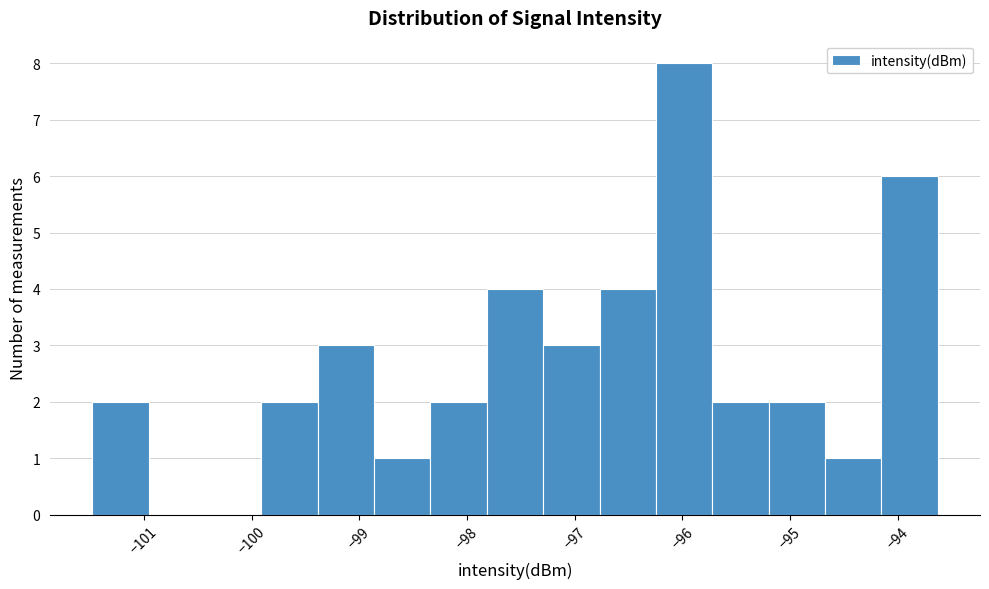

Over which range of the x-axis is the bar tallest?

-96.2 to -95.7